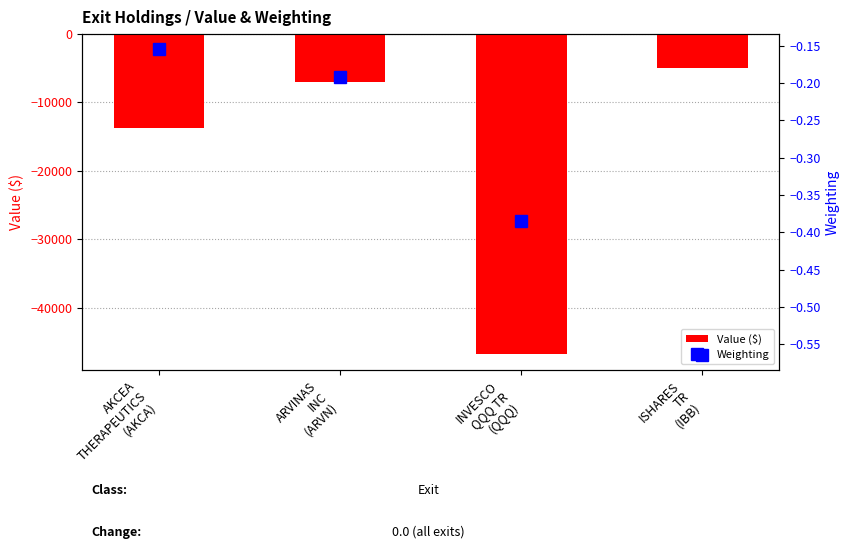

What is the average value of the Value ($) series?

-18137.5